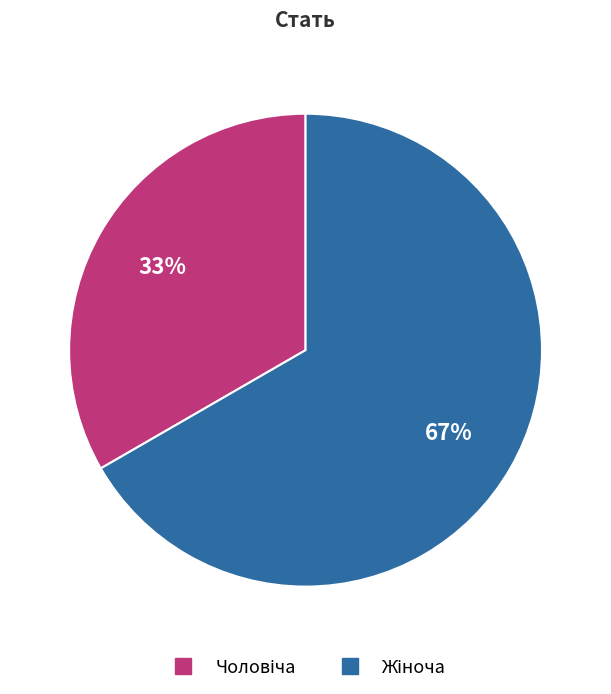

Is there a majority slice in this chart?

Yes